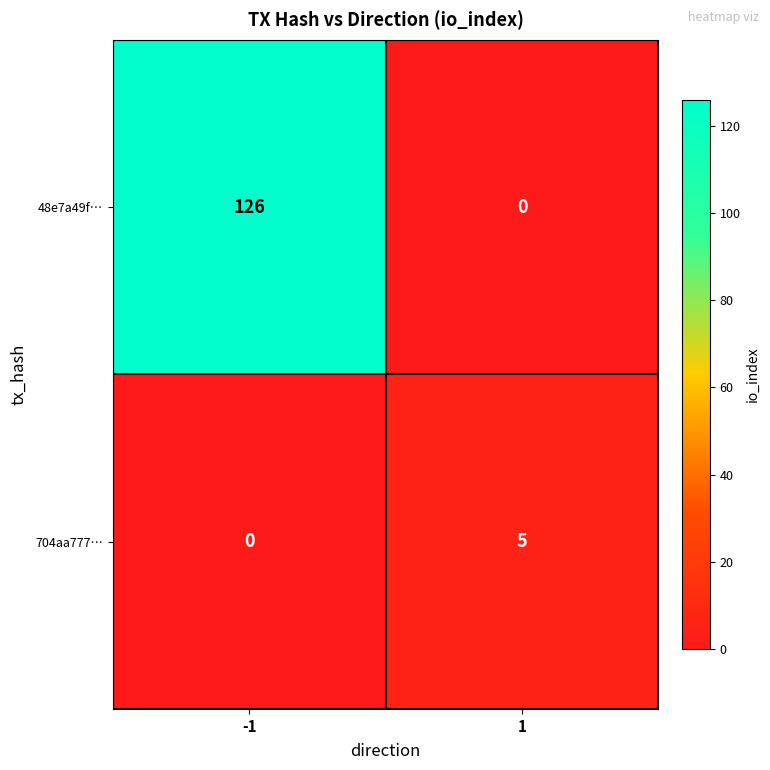

Which series has the widest spread of values?

48e7a49f…